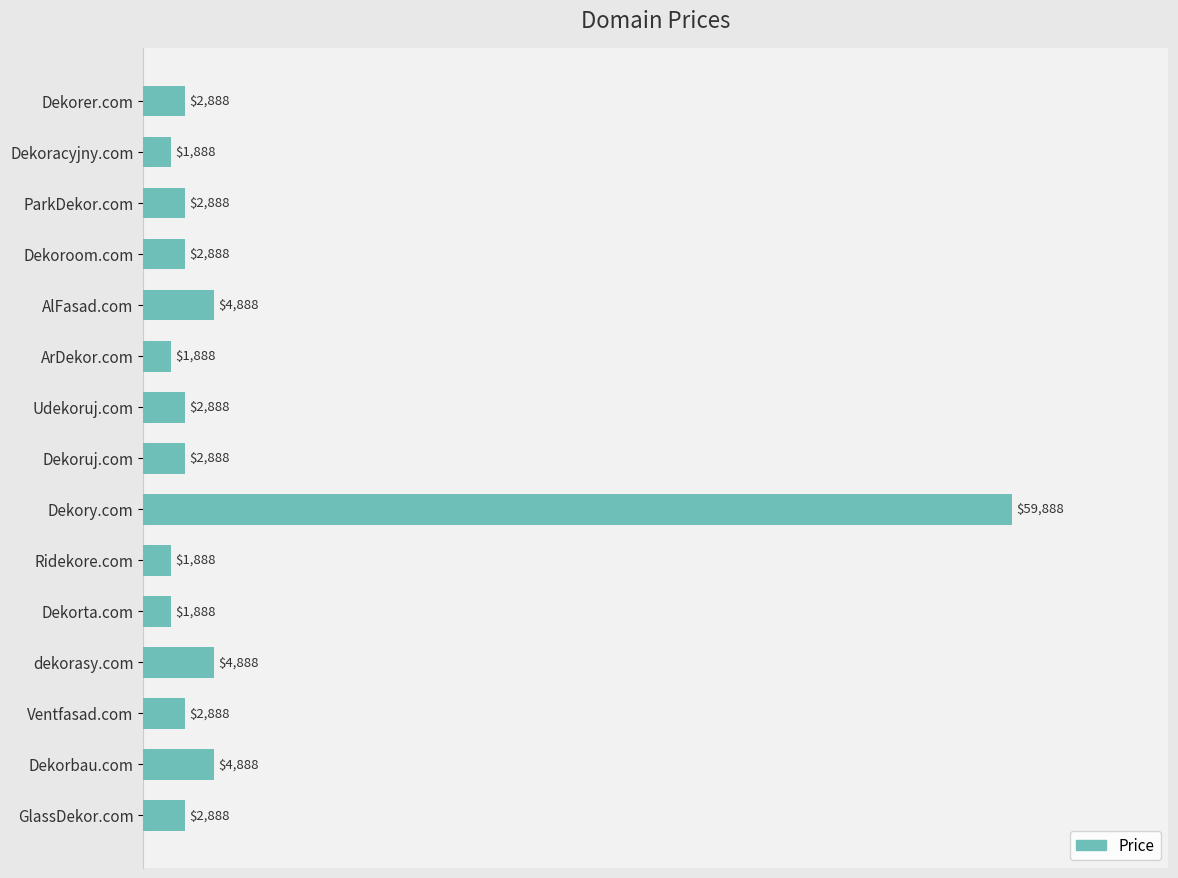

What is the ratio of the value at Dekorer.com to the value at AlFasad.com?

0.6